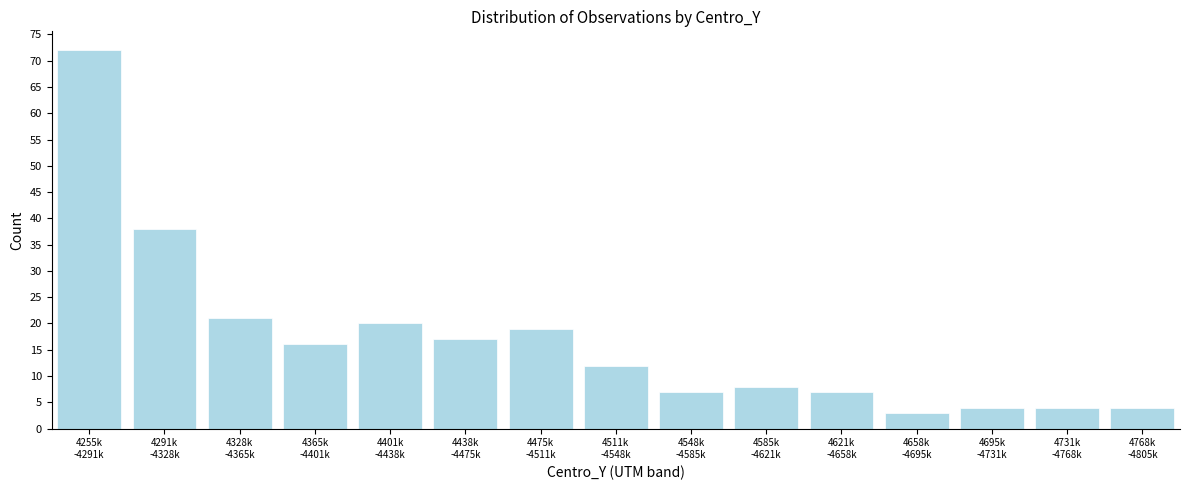

Reading left to right, transcribe all the data shown in this chart.

72	38	21	16	20	17	19	12	7	8	7	3	4	4	4